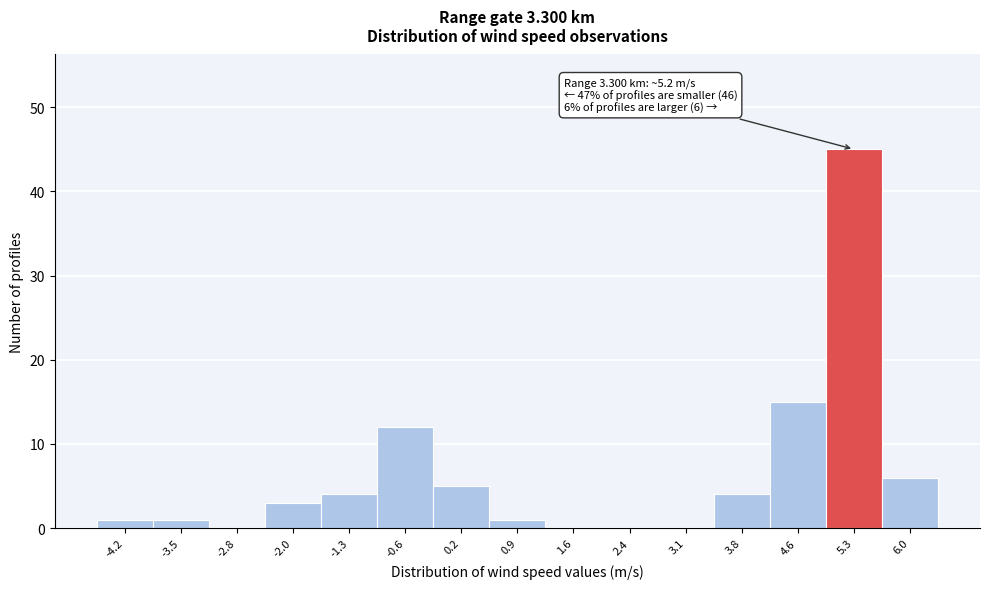

Over which range of the x-axis is the bar tallest?

4.9 to 5.7